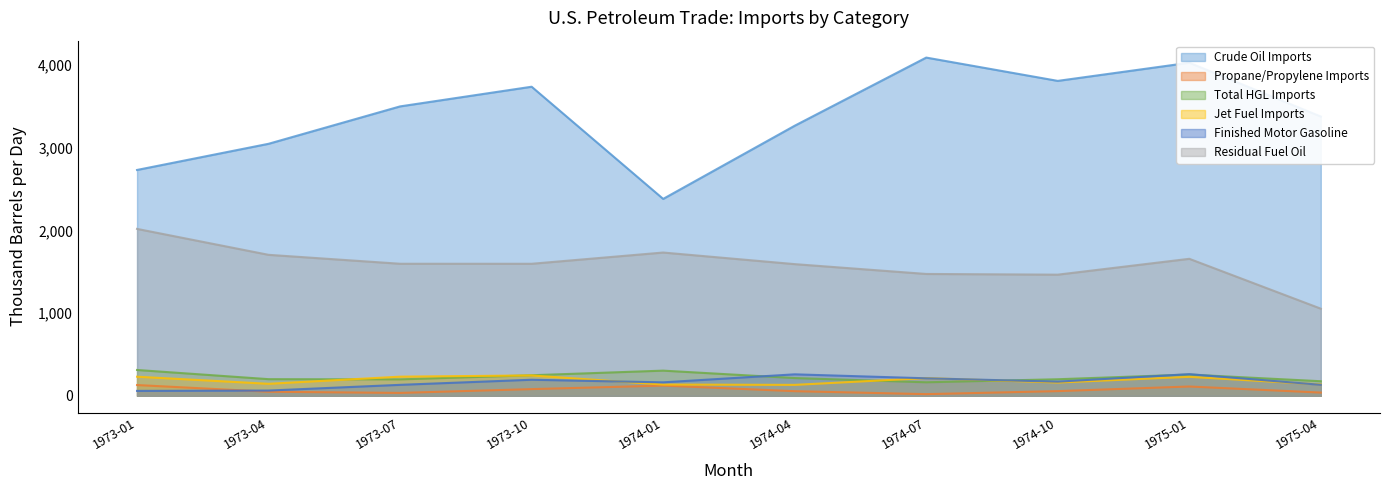

True or false: Total HGL Imports has a value of 116.6 at 1974-01.

False